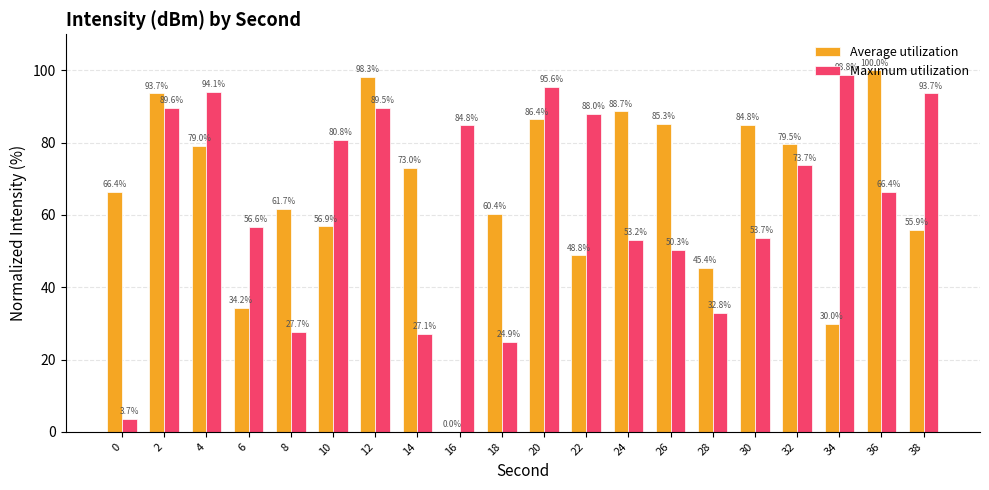

Does the chart contain stacked bars?

No